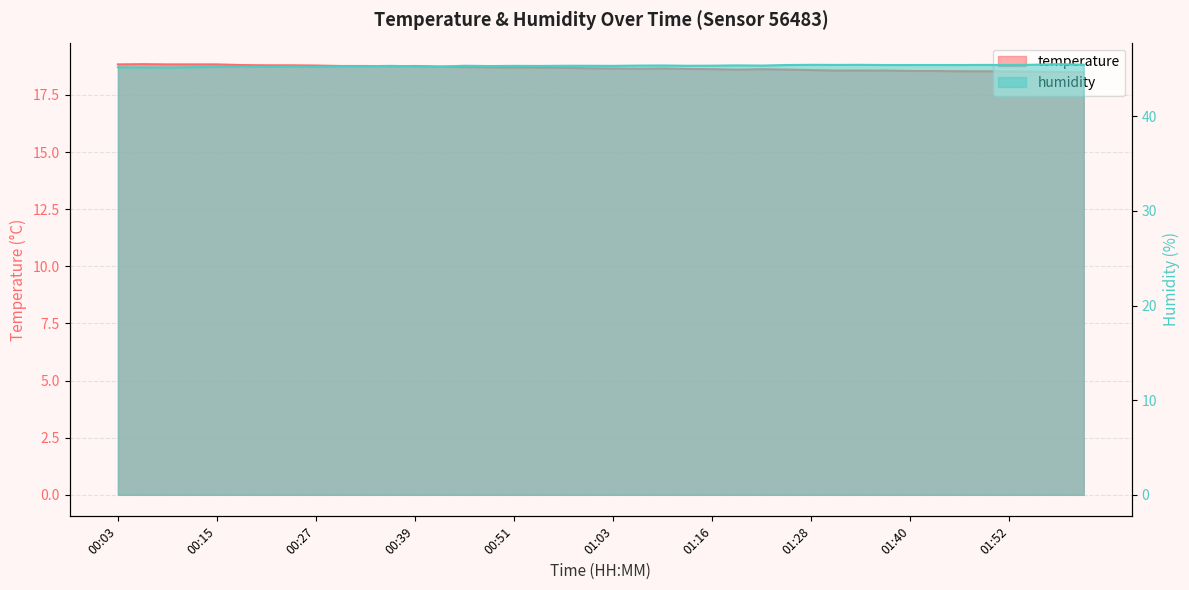

At which category does humidity reach its first local peak?

00:18